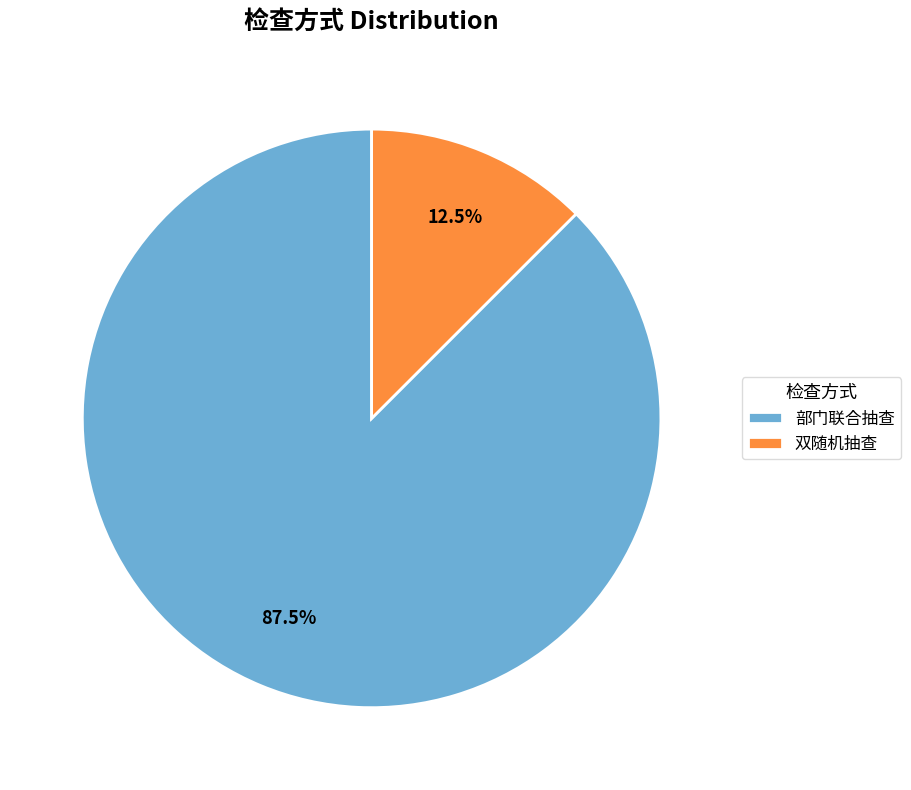

Approximately how many times larger is the value at 双随机抽查 compared to 部门联合抽查?

0.1